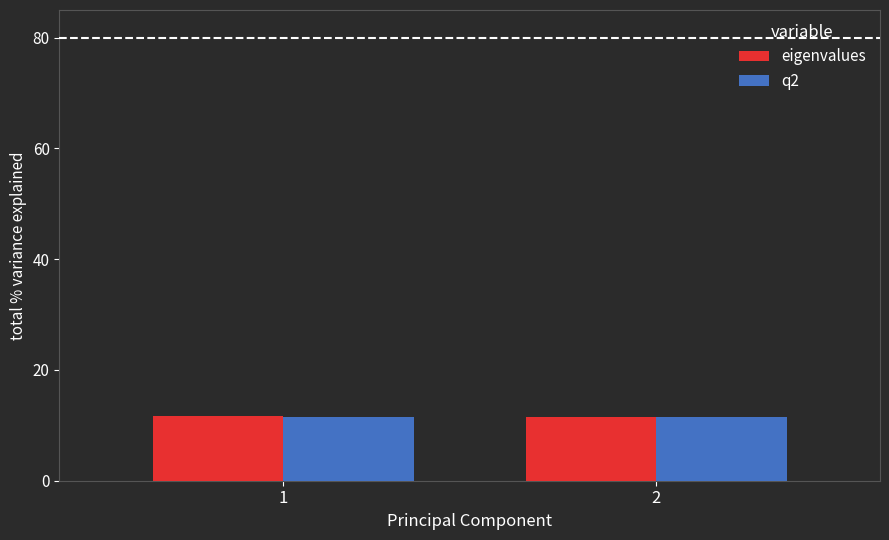

What is the maximum value for eigenvalues?

11.6